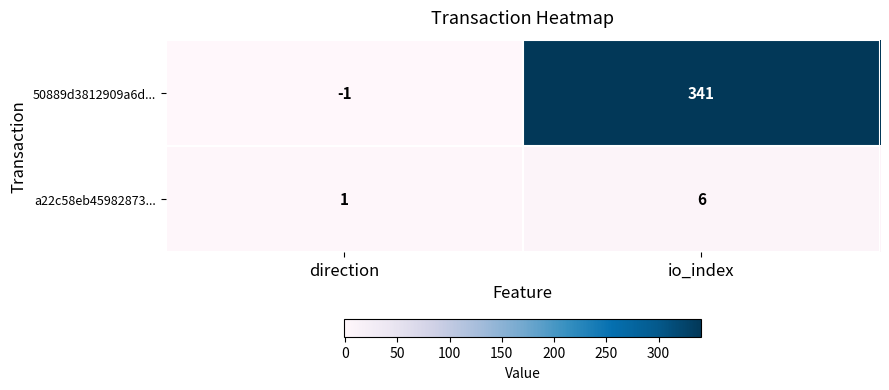

Which series has the widest spread of values?

50889d3812909a6d...